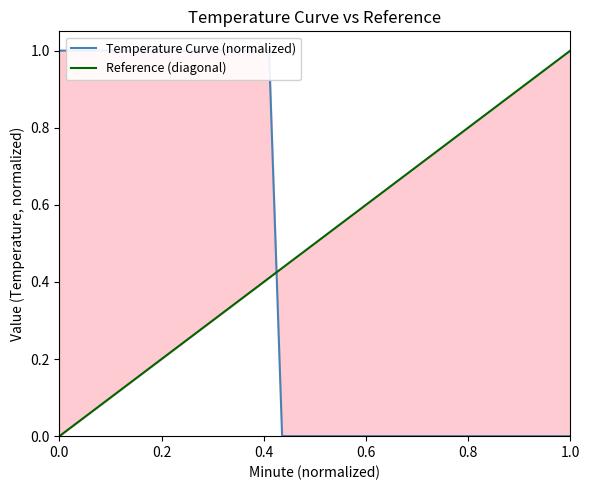

How many values exceed 0?

17